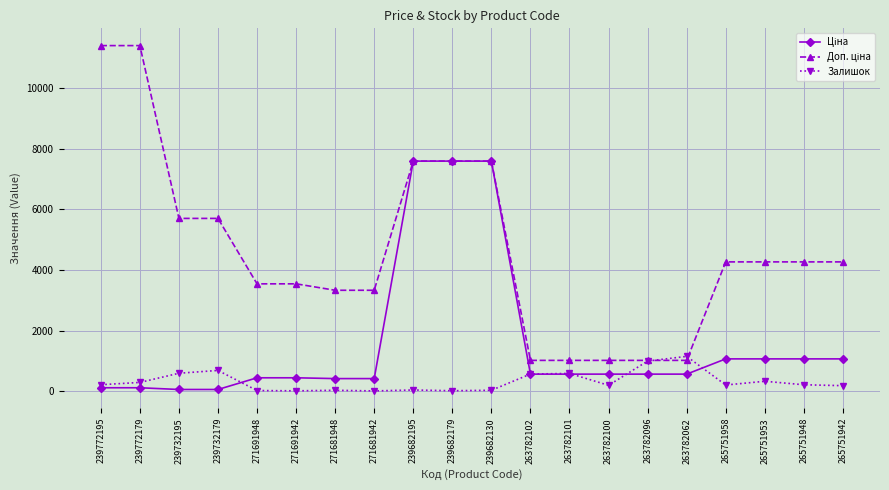

What is the maximum value shown in the chart?

11410.0